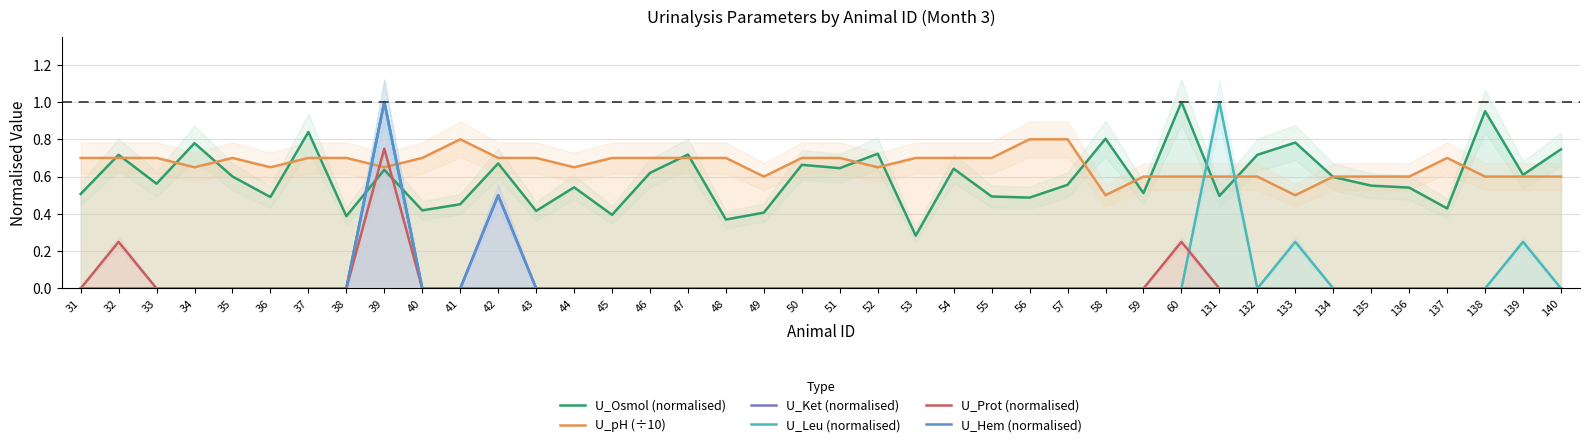

Is it true that U_Prot (normalised) equals 0.0 at 137?

True